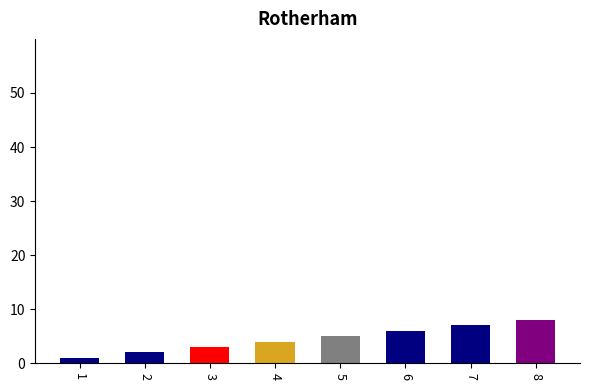

Count the values in the range 3 to 7.

5